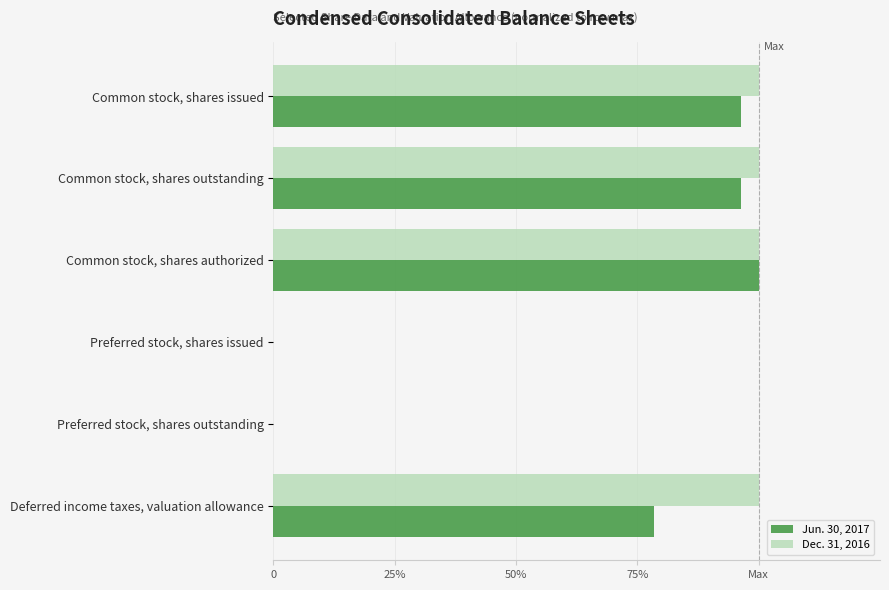

What are all the series names shown in the legend?

Jun. 30, 2017, Dec. 31, 2016